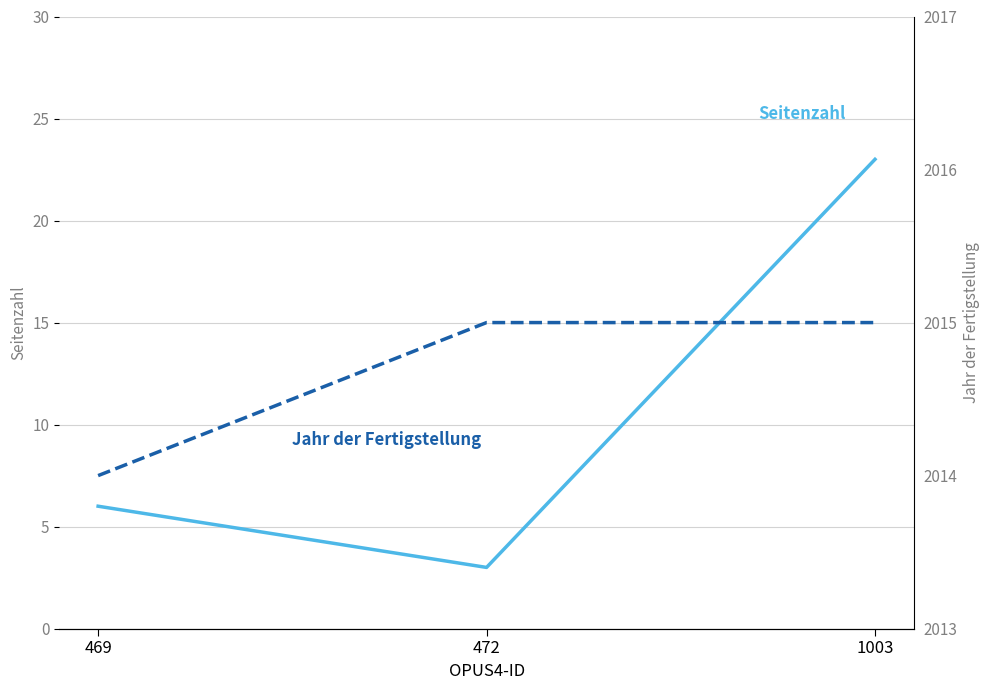

True or false: Jahr der Fertigstellung has a value of 2015 at 472.

True